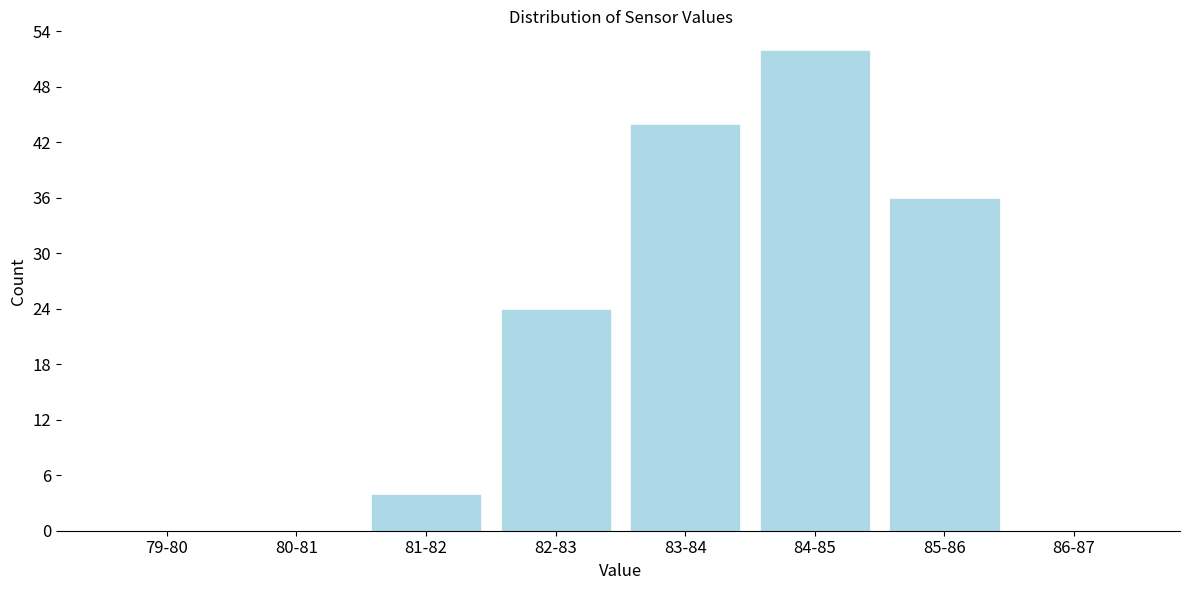

Reading left to right, list all the values displayed in this chart.

79-80=0	80-81=0	81-82=4	82-83=24	83-84=44	84-85=52	85-86=36	86-87=0